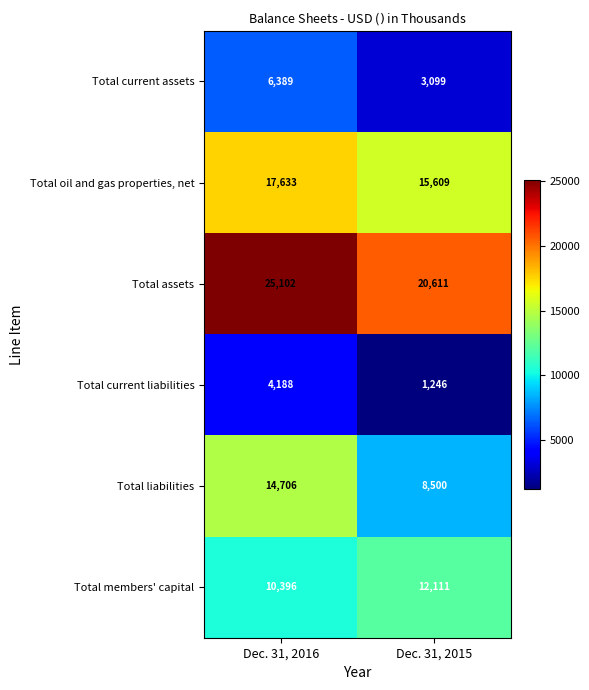

What is the sum of the Total liabilities values at Dec. 31, 2015 and Dec. 31, 2016?

23206